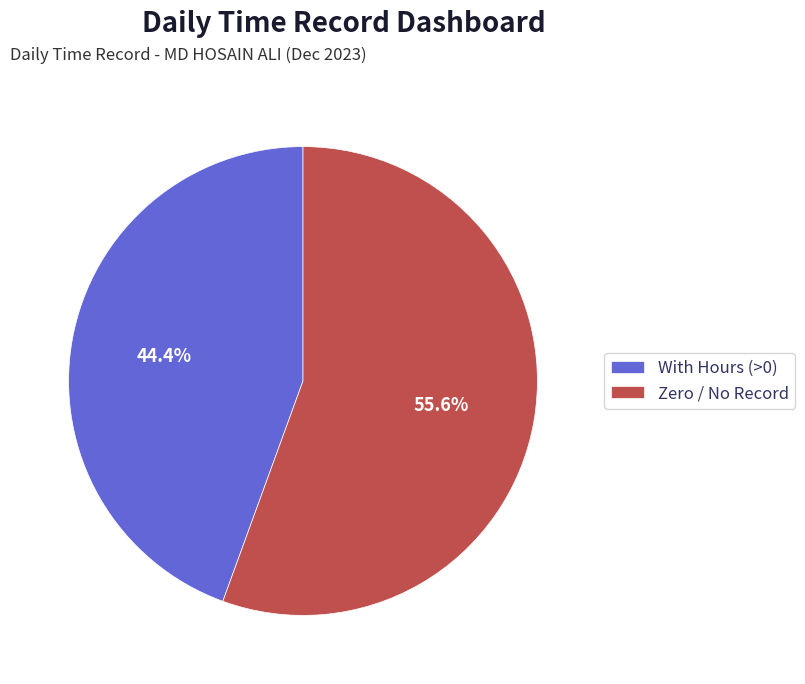

What is the total percentage of With Hours (>0) and Zero / No Record?

100.0%